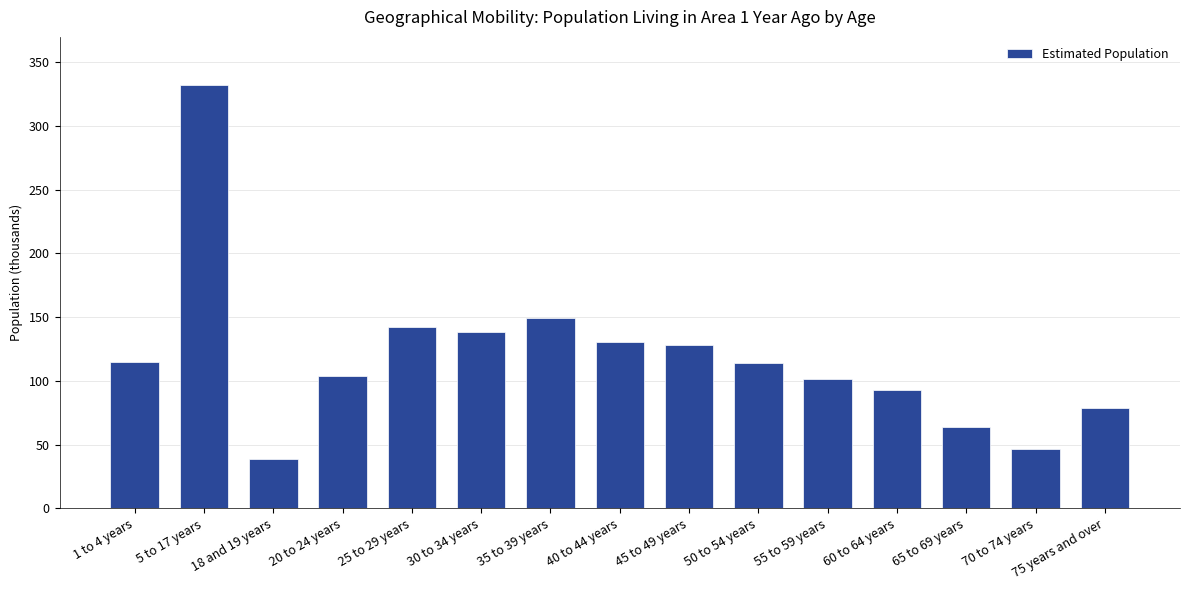

Approximately how many times larger is the value at 40 to 44 years compared to 30 to 34 years?

0.9